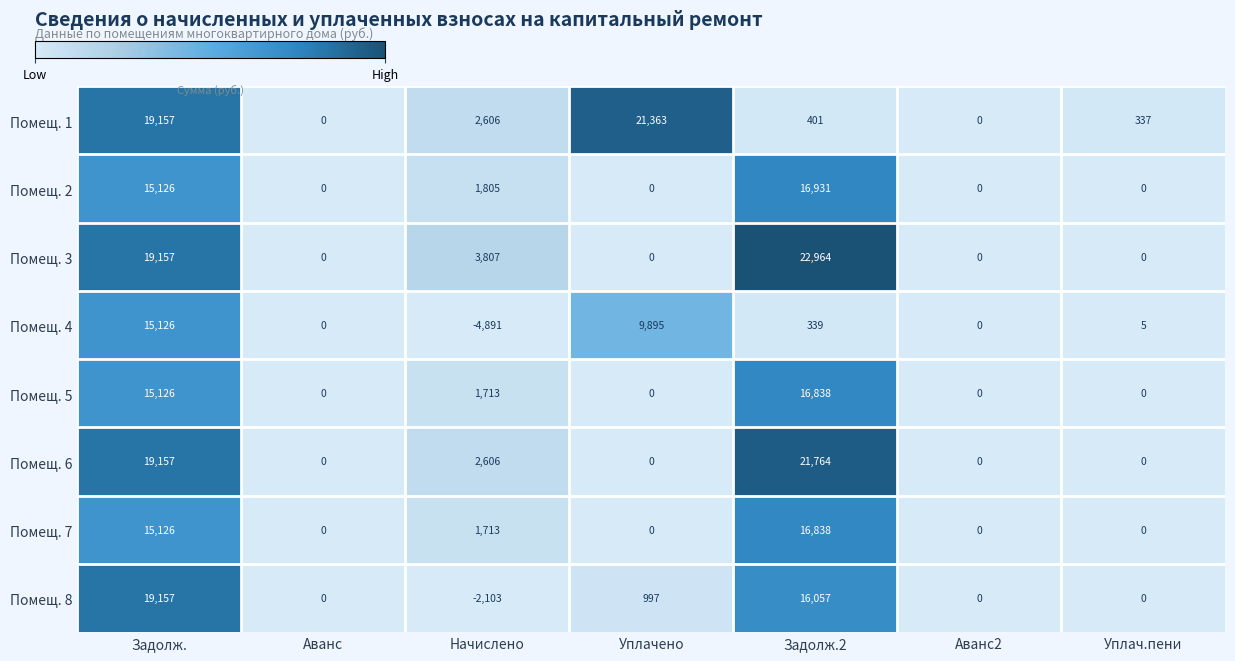

Which label corresponds to the smallest value in the chart?

Начислено